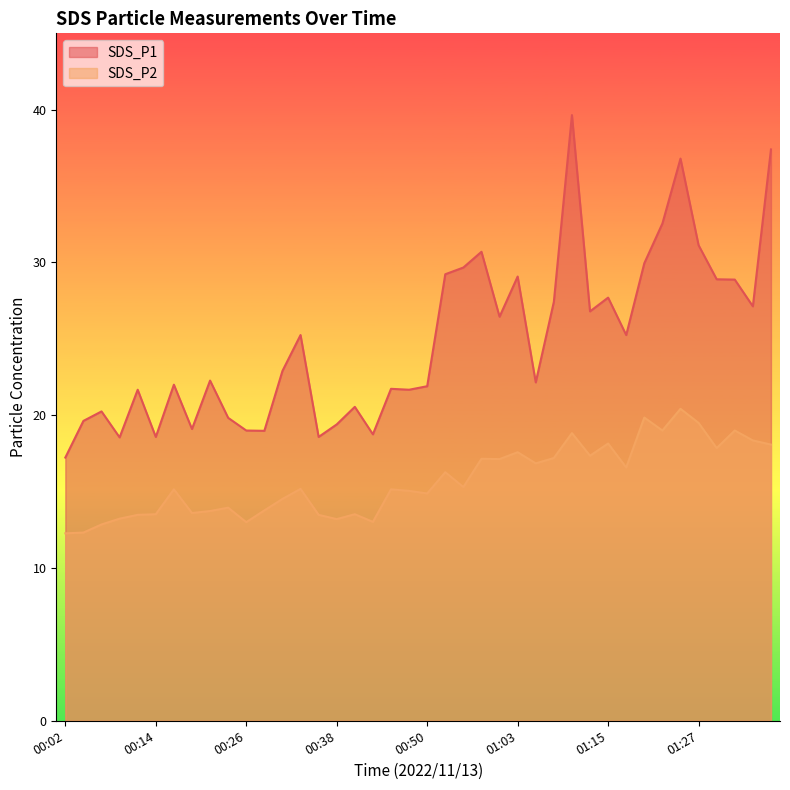

At which category is the sum across all series the highest?

01:10